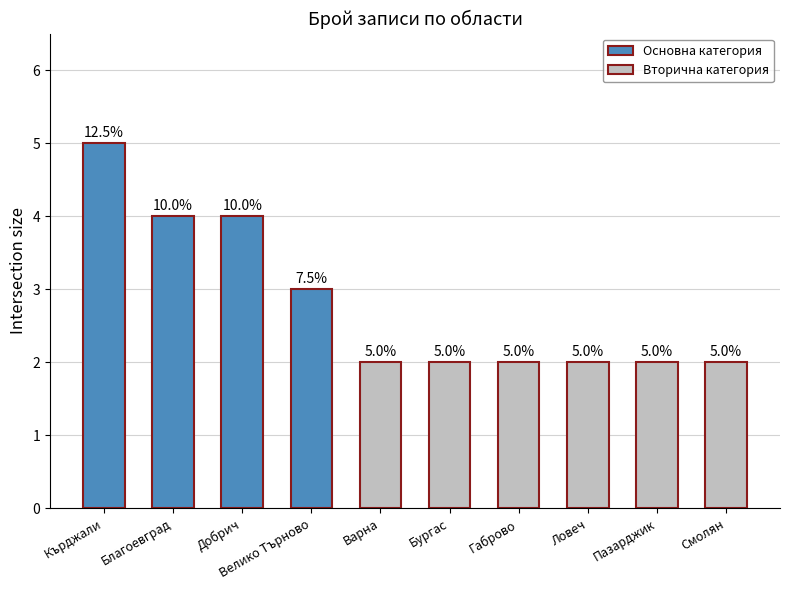

What is the sum of the values at Добрич and Ловеч?

6